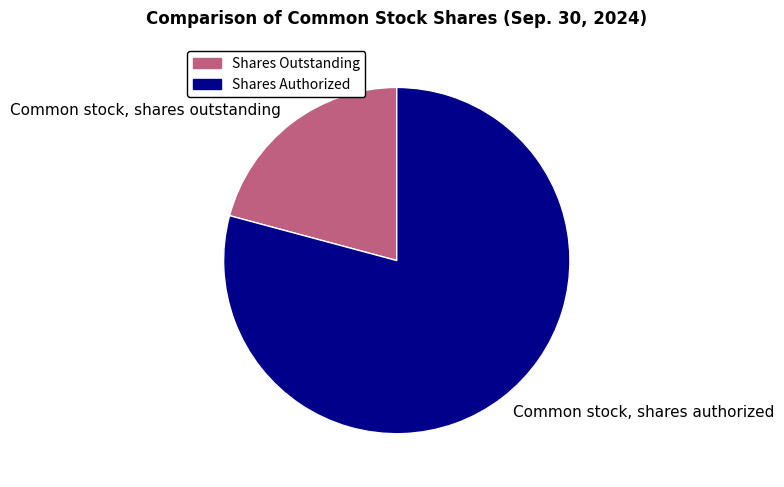

Approximately how many times larger is the value at Common stock, shares authorized compared to Common stock, shares outstanding?

3.8